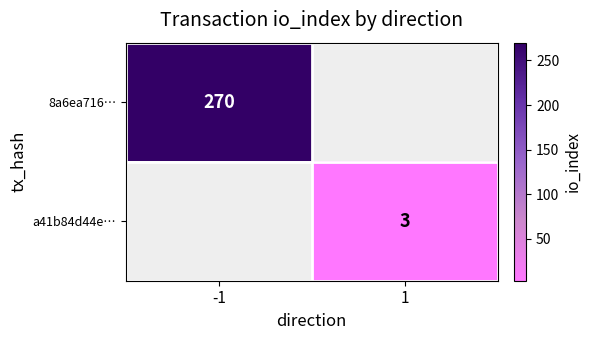

Is it true that 8a6ea716… equals 442.4 at -1?

False